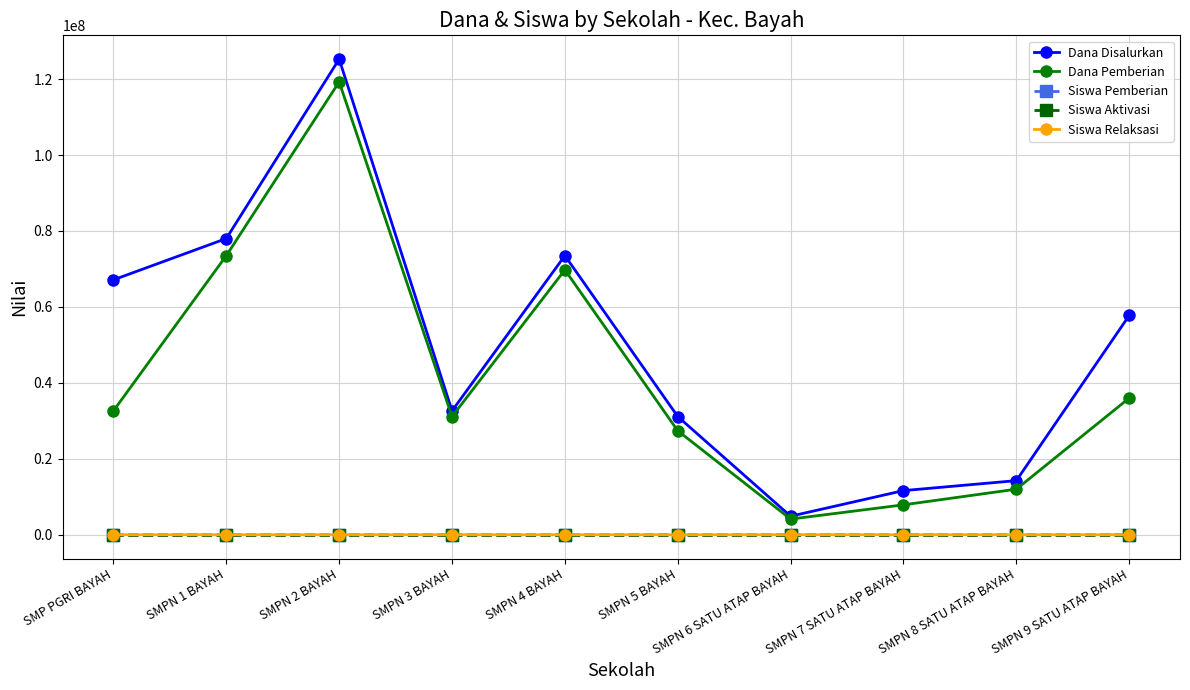

What is the maximum value for Dana Pemberian?

119250000